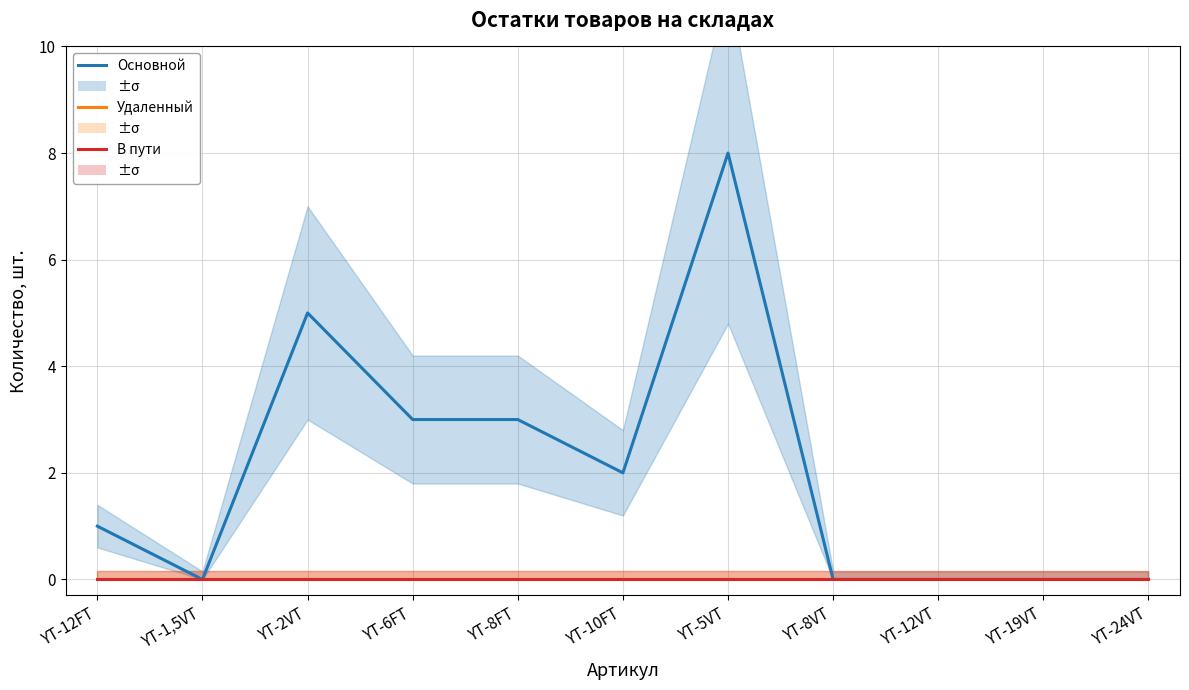

What are all the series names shown in the legend?

Основной, Удаленный, В пути